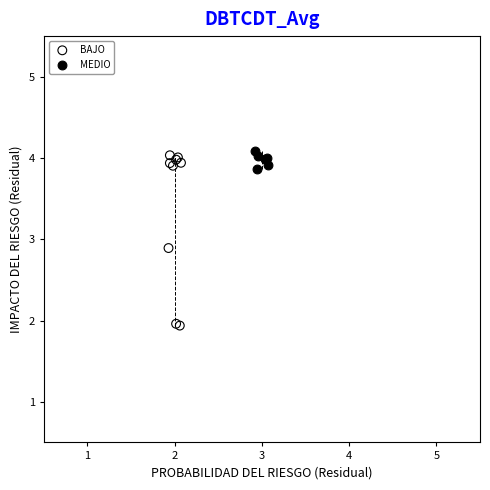

Which series contains the lowest Y value?

BAJO